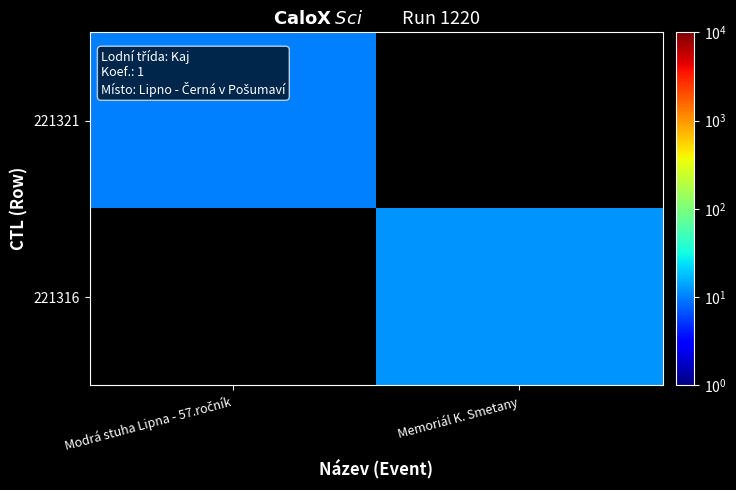

List the series in order of their peak value, lowest first.

221321, 221316